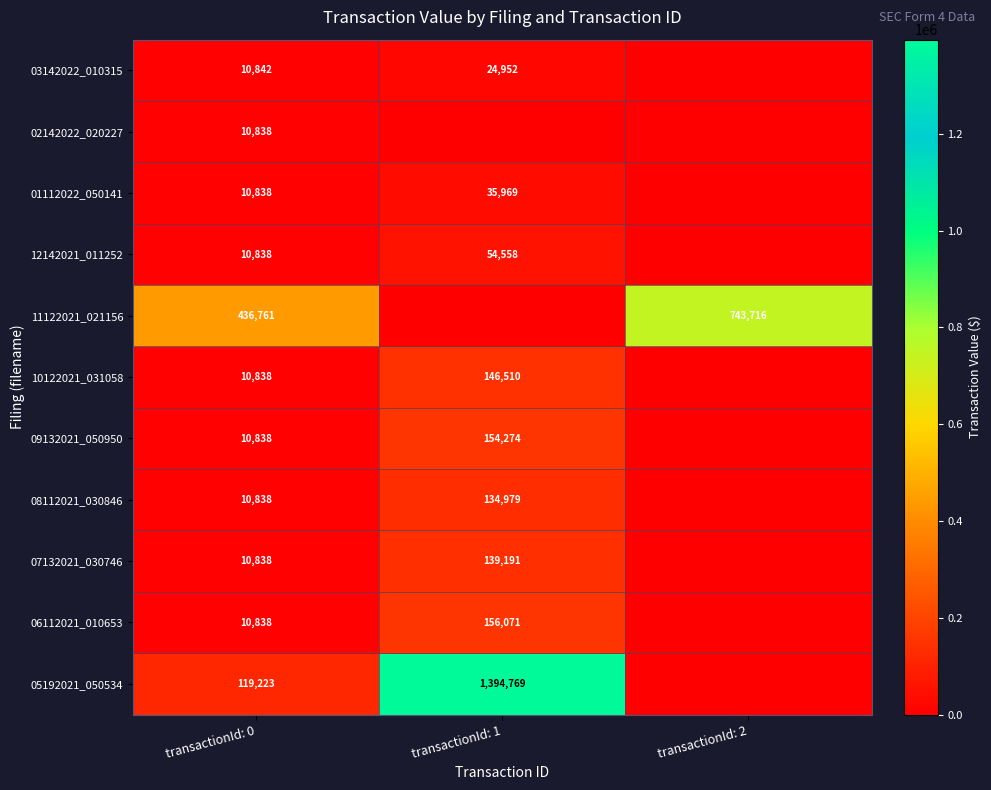

Is the value of 06112021_010653 at transactionId: 1 greater than the value of 11122021_021156 at transactionId: 0?

No